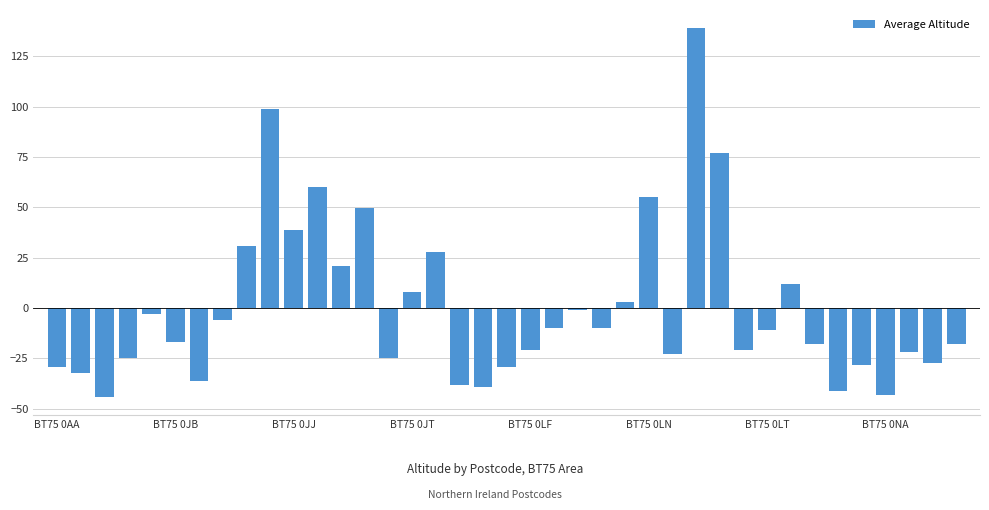

How many bars are there in total?

39